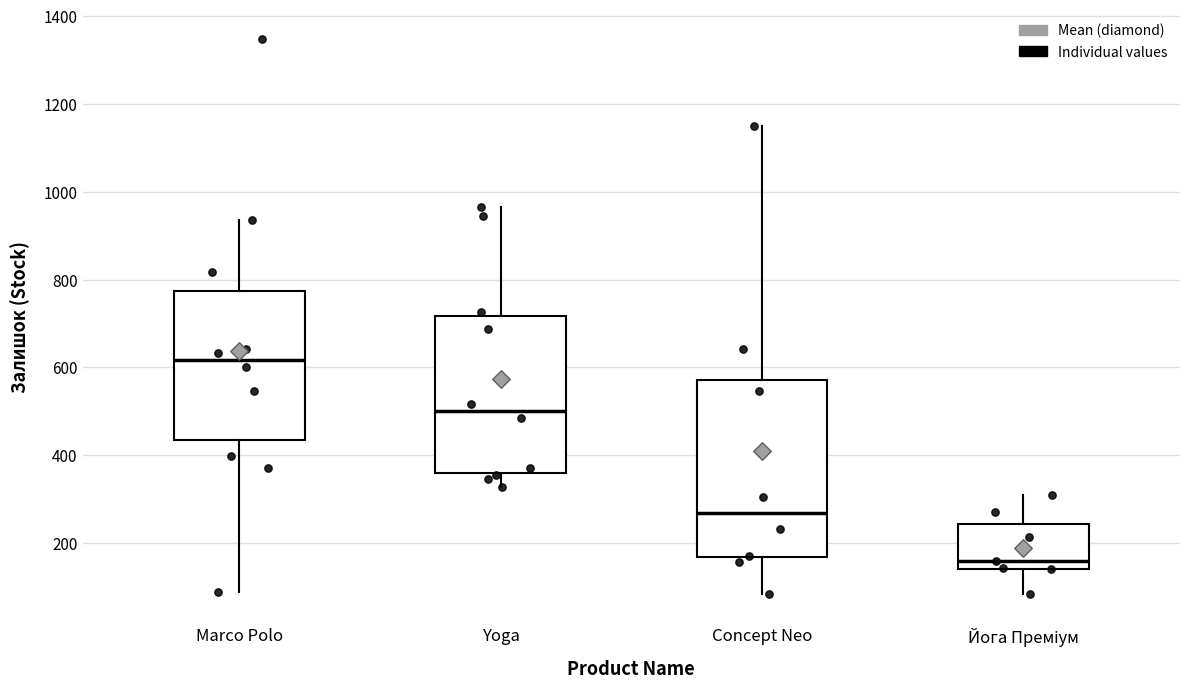

Where is the lower edge of the box for Yoga on the y-axis? The values are not printed on the chart, so give them approximately, as read against the axis.

360